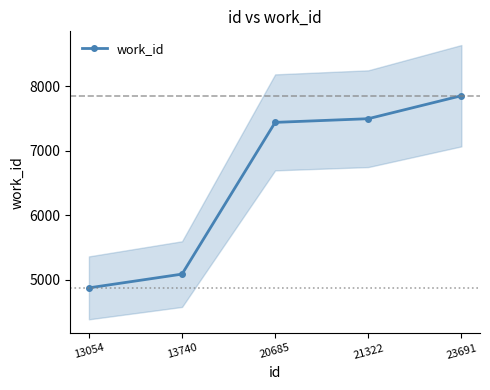

Which label corresponds to the smallest value in the chart?

13054